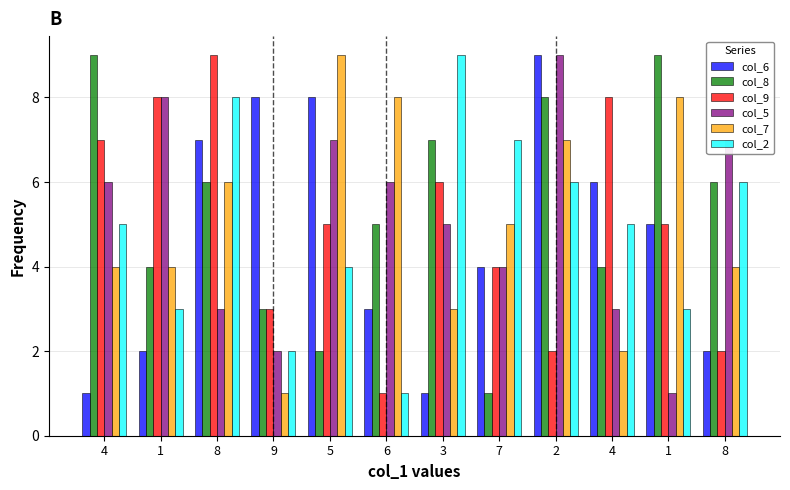

What is the total value across all series at 5?

35